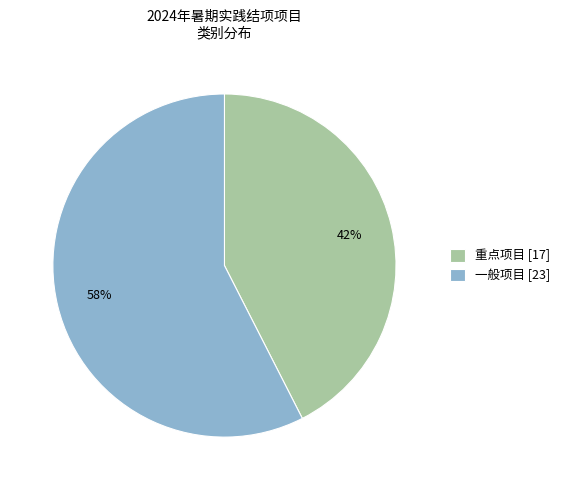

How many slices are in this pie chart?

2